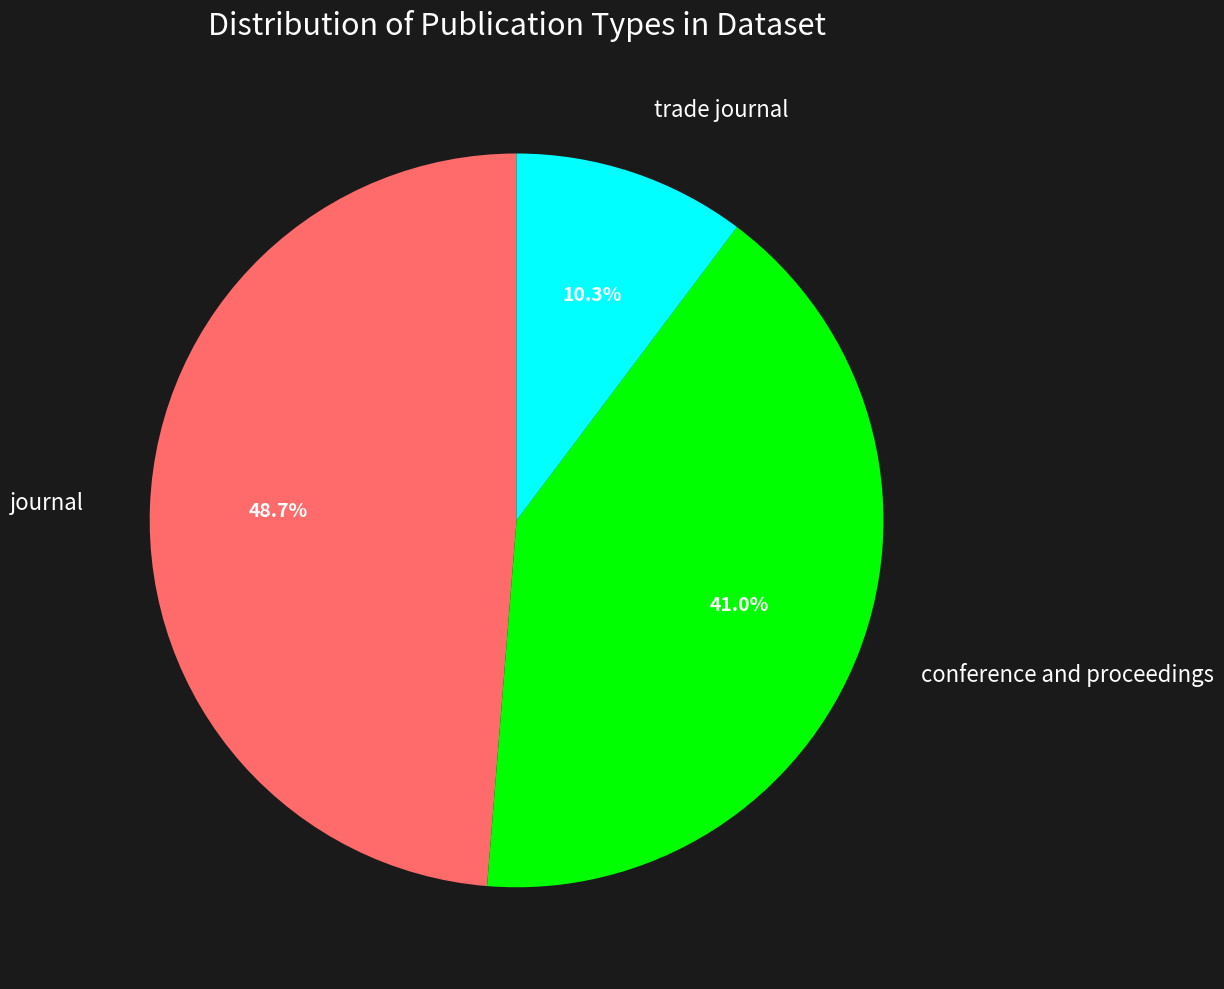

Is there any slice that represents more than half of the pie?

No